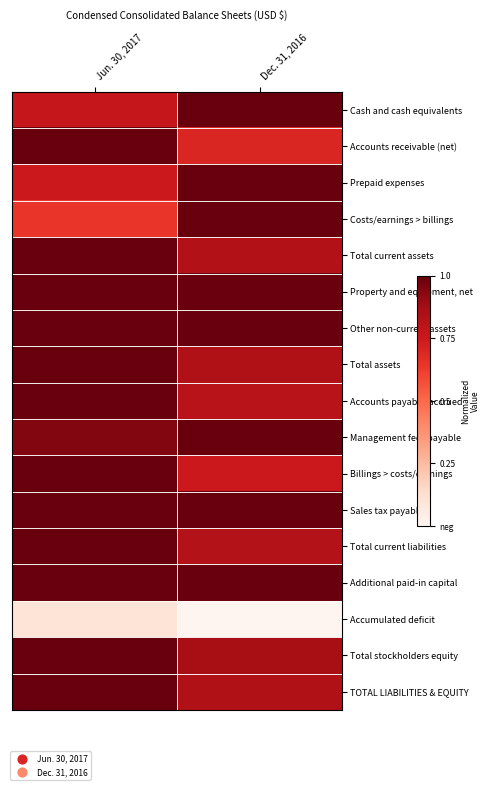

Reading right to left, extract all data points from this chart.

Cash and cash equivalents: Dec. 31, 2016=1.0	Jun. 30, 2017=0.8
Accounts receivable (net): Dec. 31, 2016=0.7	Jun. 30, 2017=1.0
Prepaid expenses: Dec. 31, 2016=1.0	Jun. 30, 2017=0.7
Costs/earnings > billings: Dec. 31, 2016=1.0	Jun. 30, 2017=0.6
Total current assets: Dec. 31, 2016=0.8	Jun. 30, 2017=1.0
Property and equipment, net: Dec. 31, 2016=1.0	Jun. 30, 2017=1.0
Other non-current assets: Dec. 31, 2016=1.0	Jun. 30, 2017=1.0
Total assets: Dec. 31, 2016=0.8	Jun. 30, 2017=1.0
Accounts payable/accrued: Dec. 31, 2016=0.8	Jun. 30, 2017=1.0
Management fees payable: Dec. 31, 2016=1.0	Jun. 30, 2017=0.9
Billings > costs/earnings: Dec. 31, 2016=0.7	Jun. 30, 2017=1.0
Sales tax payable: Dec. 31, 2016=1.0	Jun. 30, 2017=1.0
Total current liabilities: Dec. 31, 2016=0.8	Jun. 30, 2017=1.0
Additional paid-in capital: Dec. 31, 2016=1.0	Jun. 30, 2017=1.0
Accumulated deficit: Dec. 31, 2016=0.0	Jun. 30, 2017=0.1
Total stockholders equity: Dec. 31, 2016=0.9	Jun. 30, 2017=1.0
TOTAL LIABILITIES & EQUITY: Dec. 31, 2016=0.8	Jun. 30, 2017=1.0